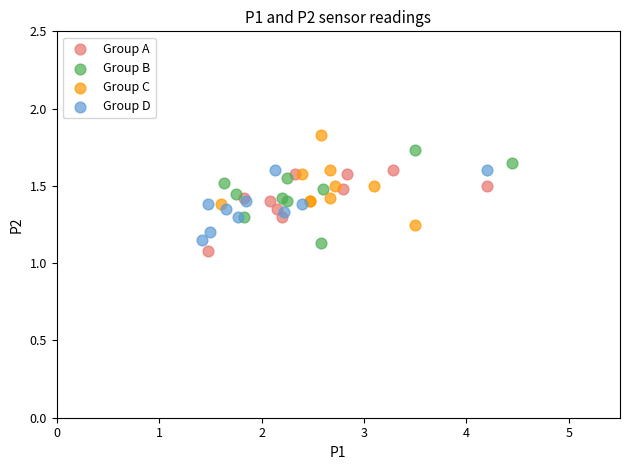

What are all the series names shown in the legend?

Group A, Group B, Group C, Group D